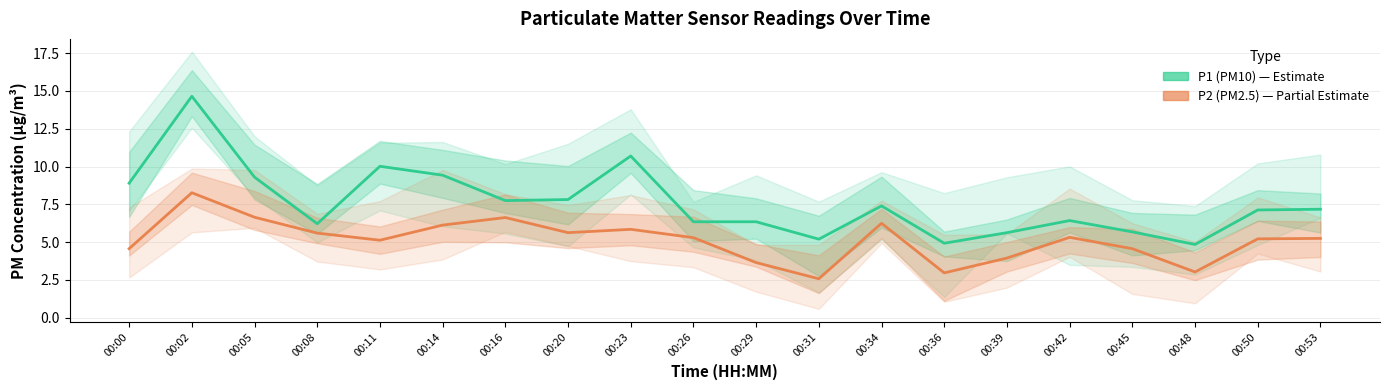

What is the average value of the P1 (PM10) series?

7.6